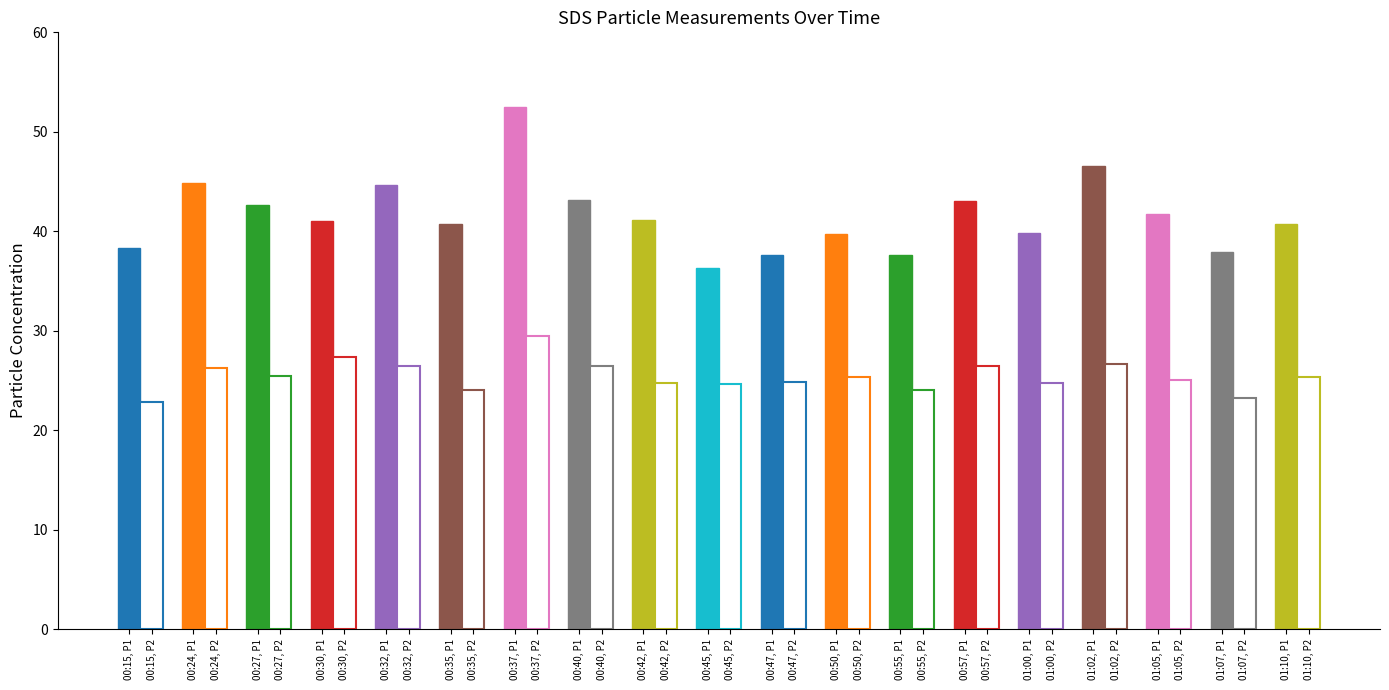

What is the total value across all series at 00:50?

65.1